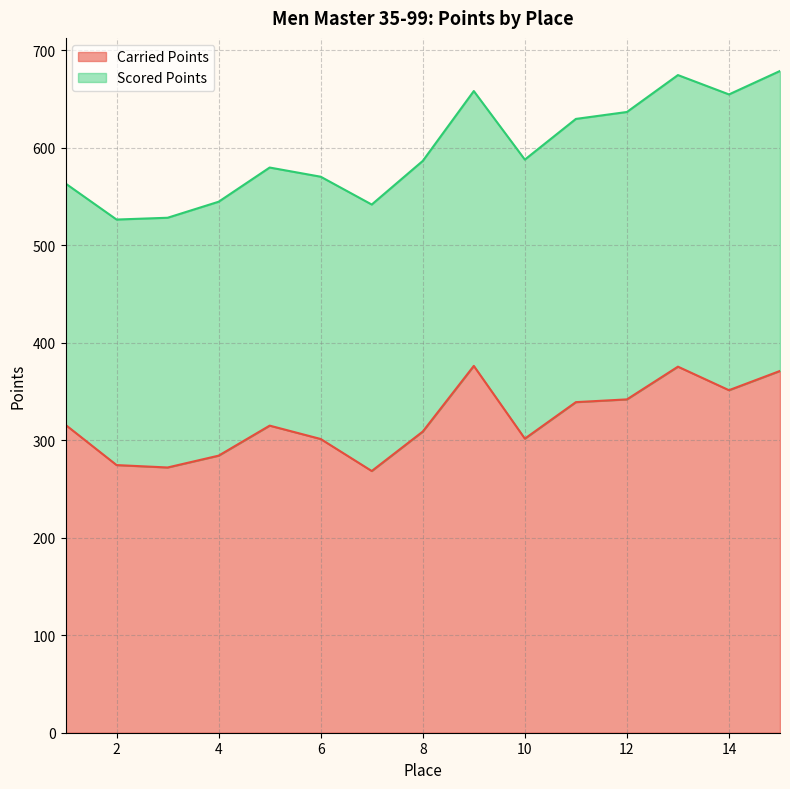

How many data points are less than 315?

7